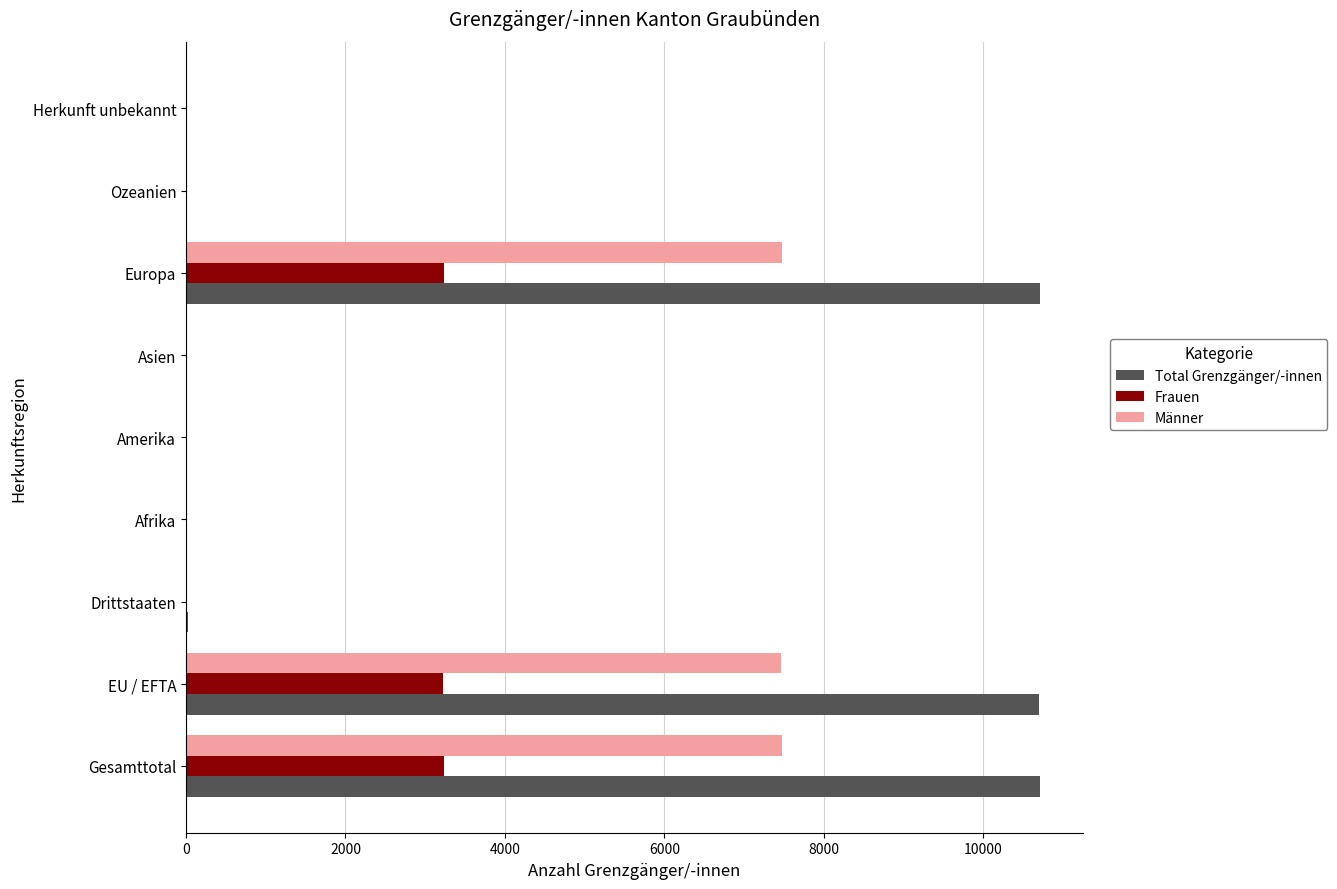

What are all the series names shown in the legend?

Total Grenzgänger/-innen, Frauen, Männer